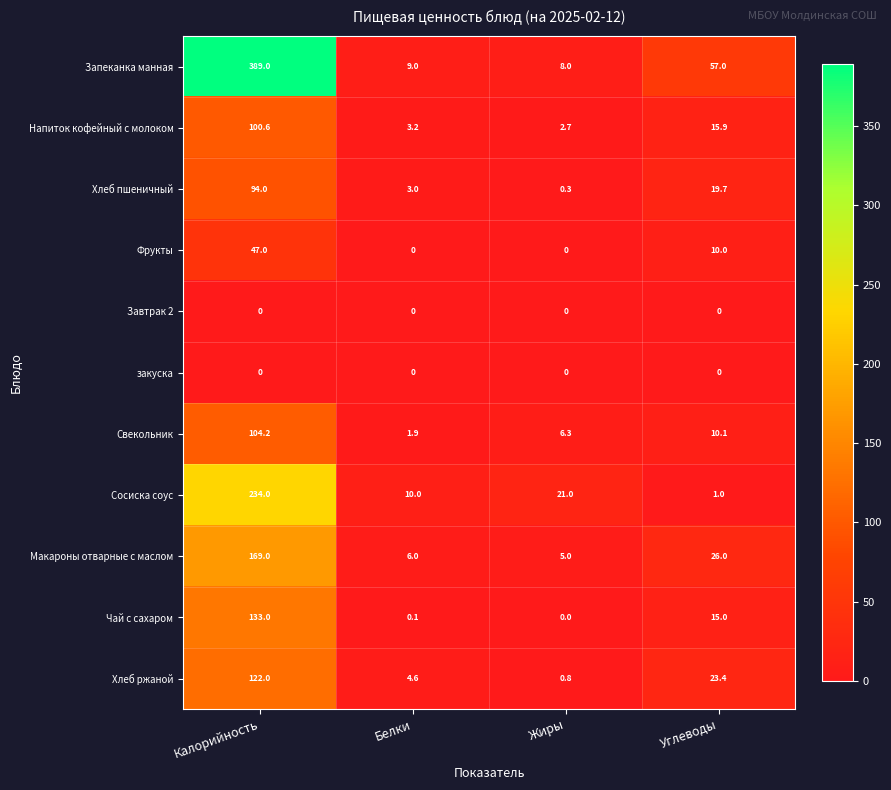

What is the difference between the Запеканка манная values at Углеводы and Жиры?

49.0